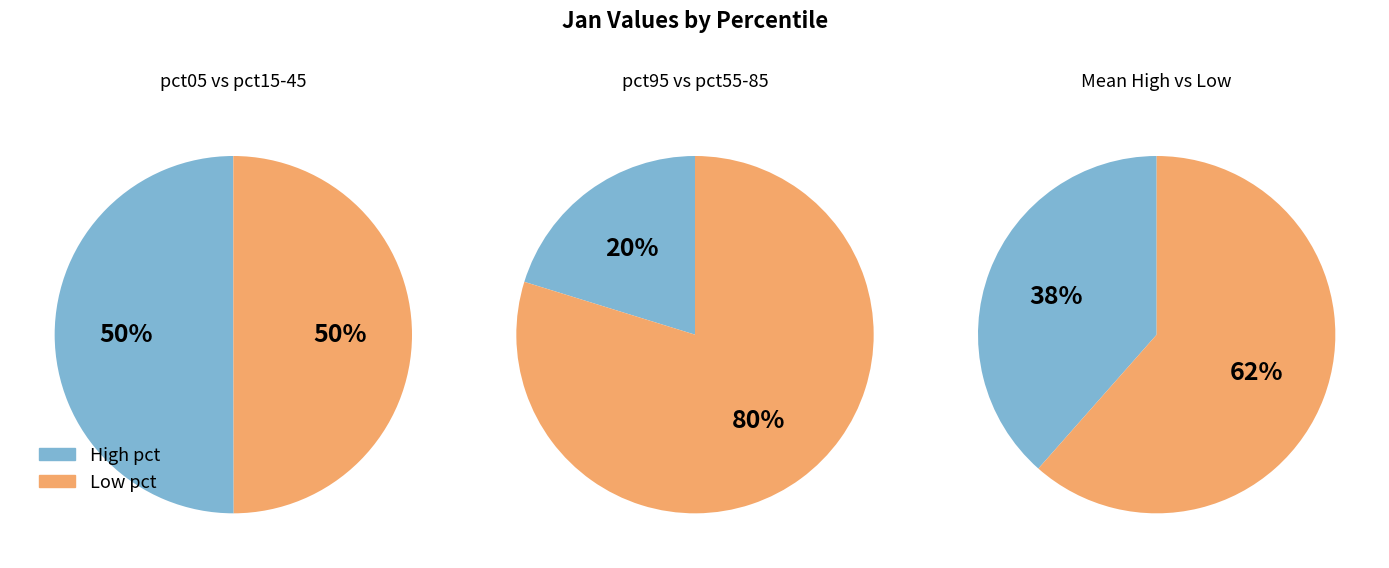

To the nearest percent, what percentage of the pie is pct55?

7%